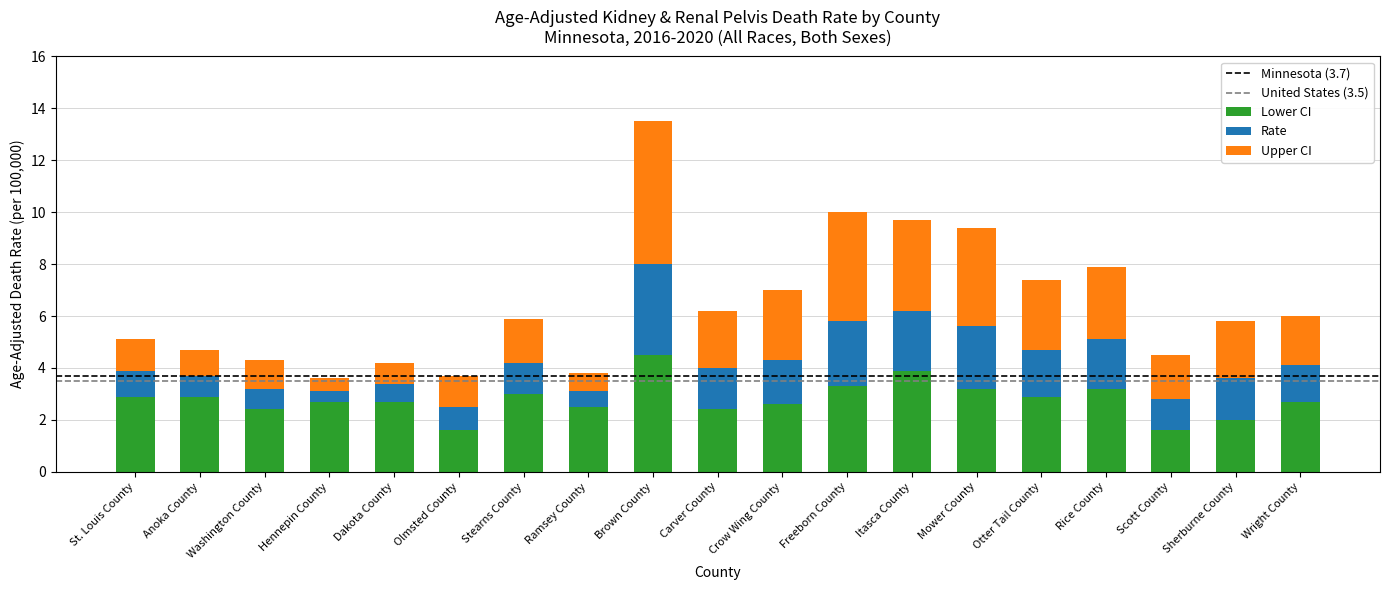

Where does the Lower CI series first go above 2?

St. Louis County